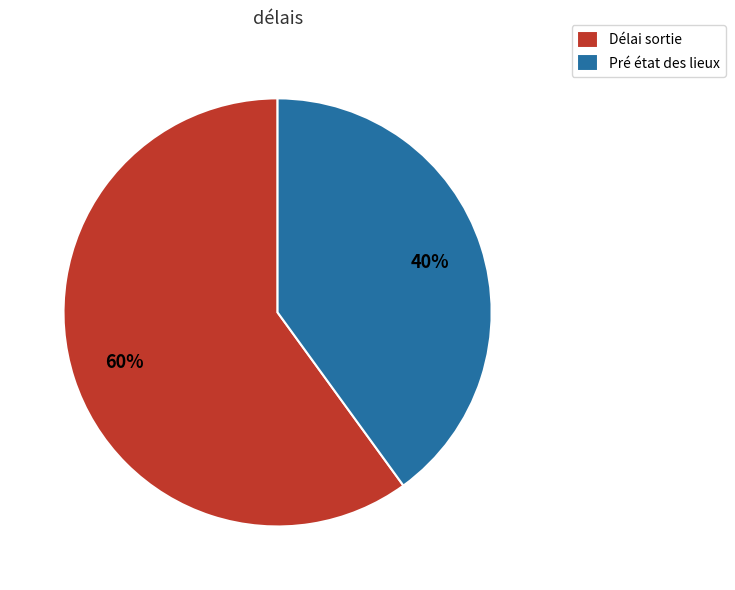

To the nearest percent, what is the average slice percentage?

50%